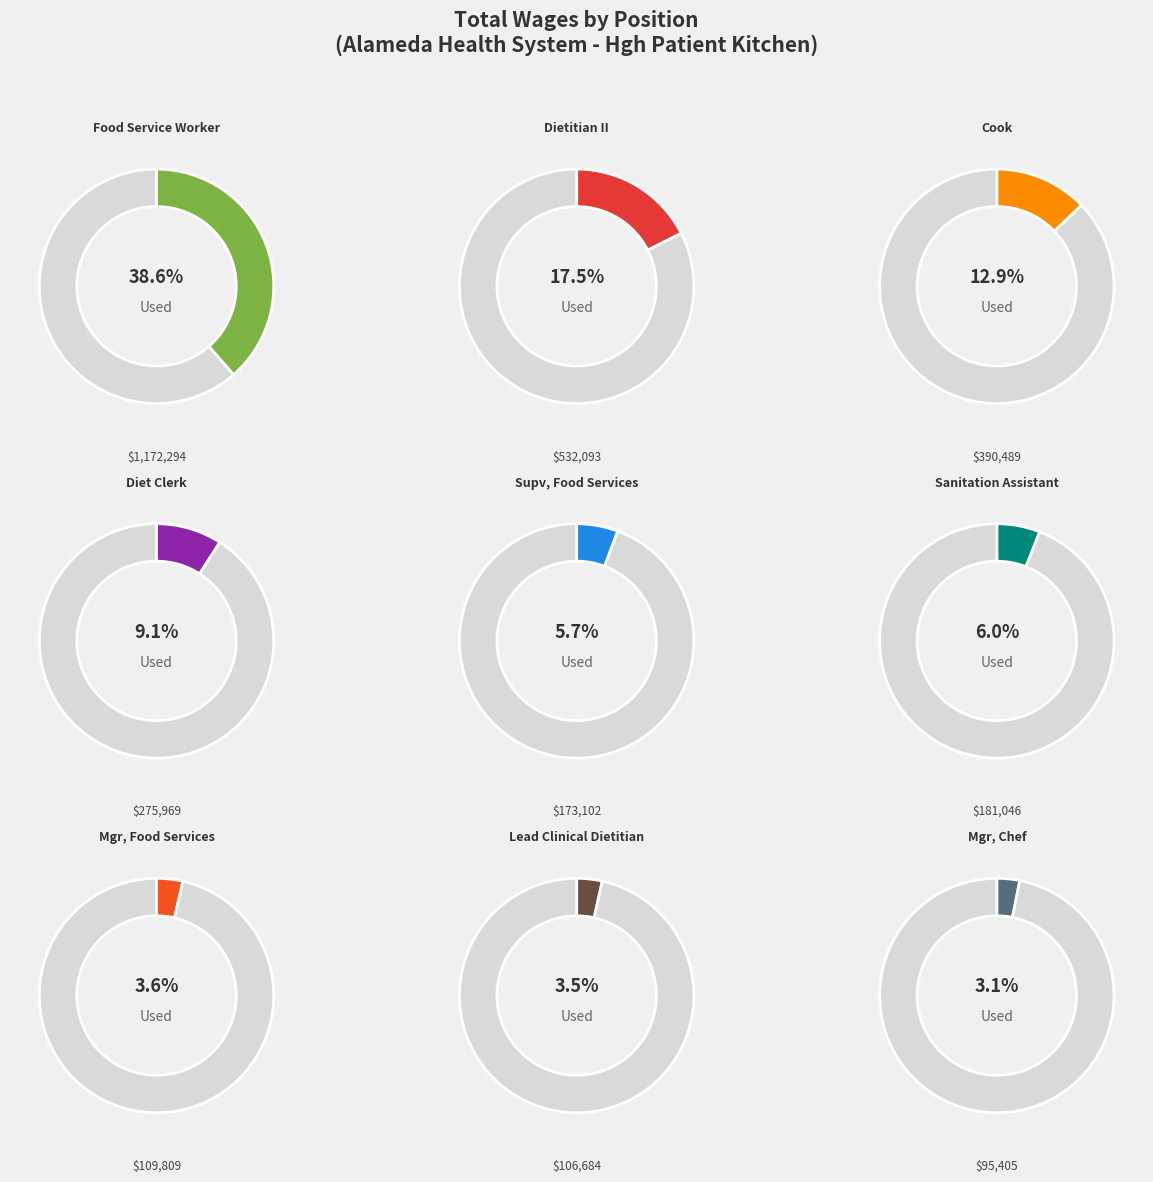

Between Food Service Worker and Supv, Food Services, which is larger?

Food Service Worker